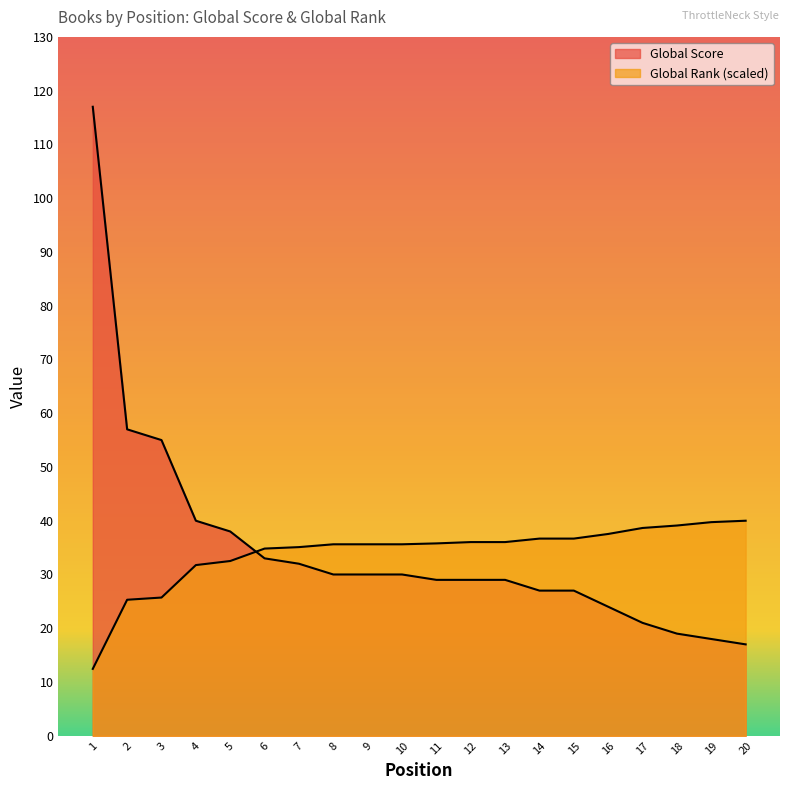

How many data points in Global Rank (normalized) are less than 35?

6